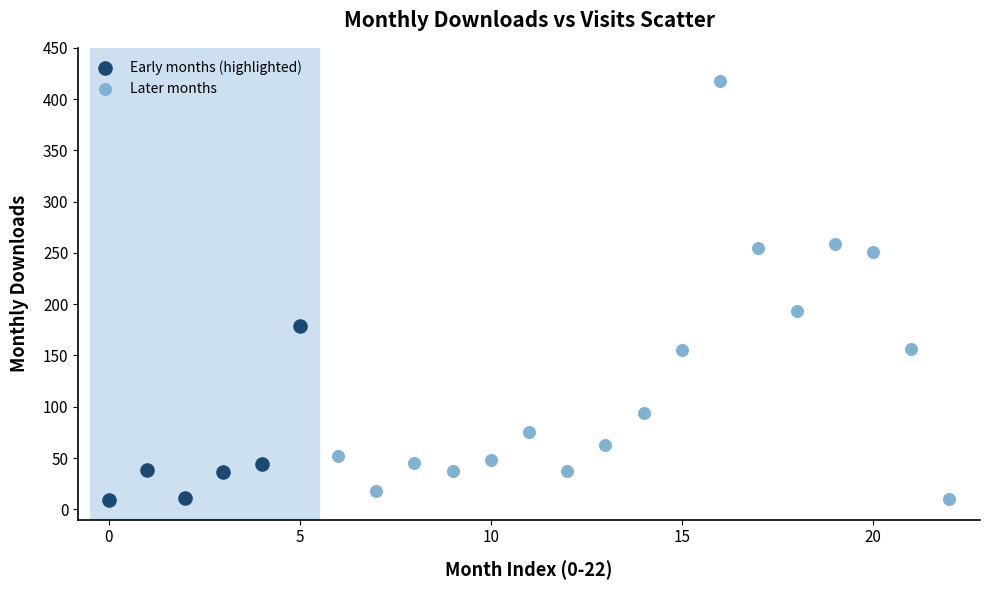

Which series contains the highest Y value?

Later months